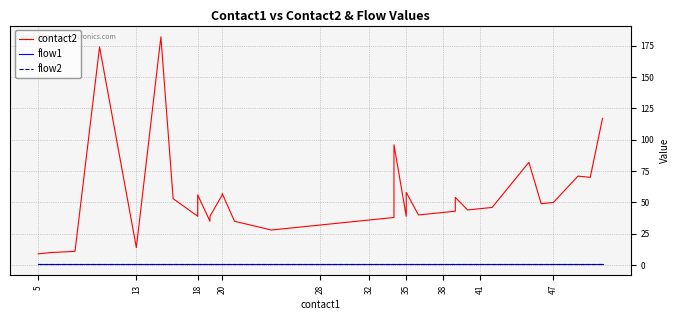

Count the number of categories in the chart.

40